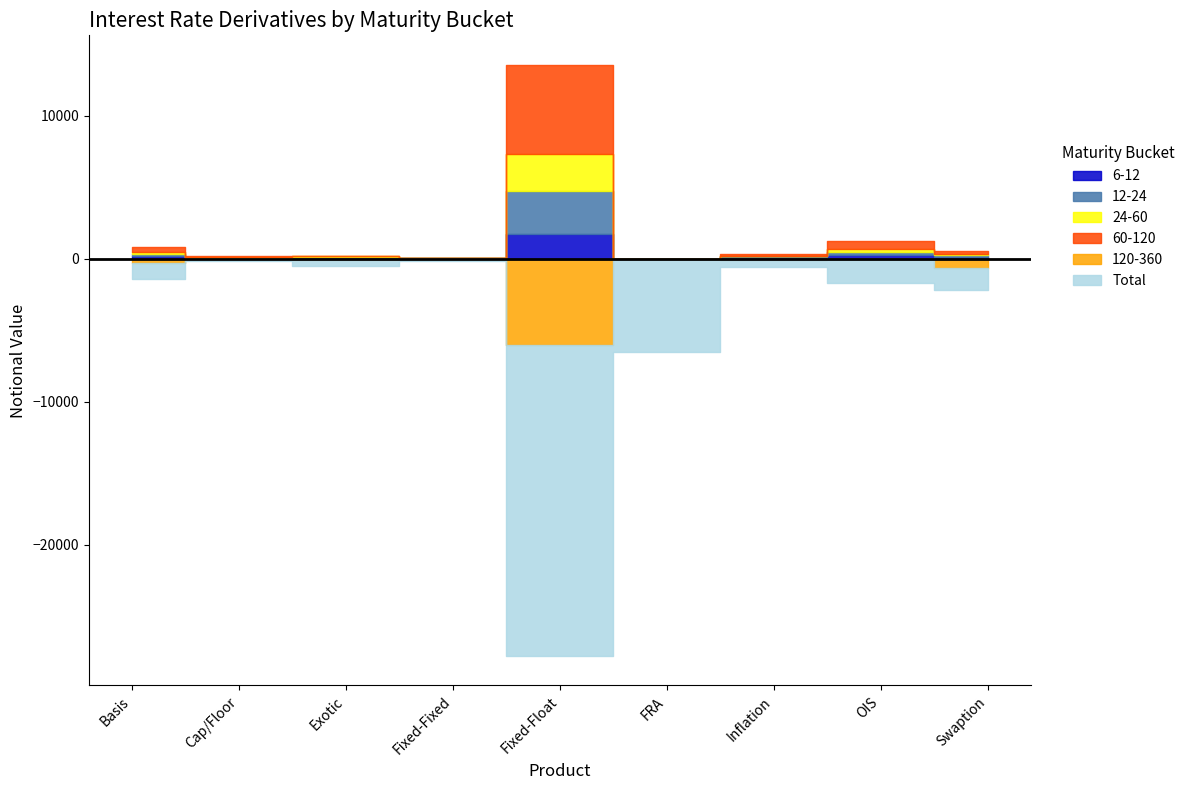

How many interior local peaks does the 6-12 series have?

3